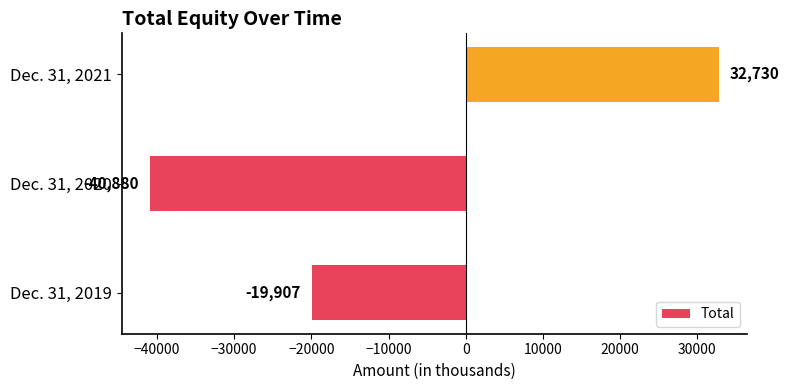

What is the change in value from Dec. 31, 2019 to Dec. 31, 2021?

+52637